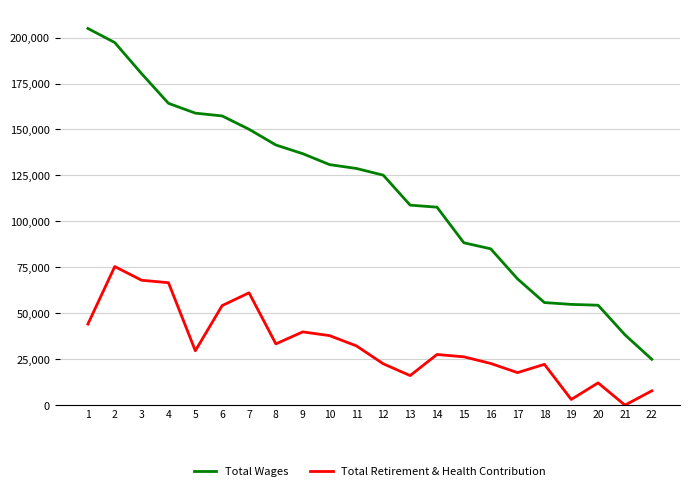

Is the value of Total Retirement & Health Contribution at 1 greater than the value of Total Wages at 19?

No